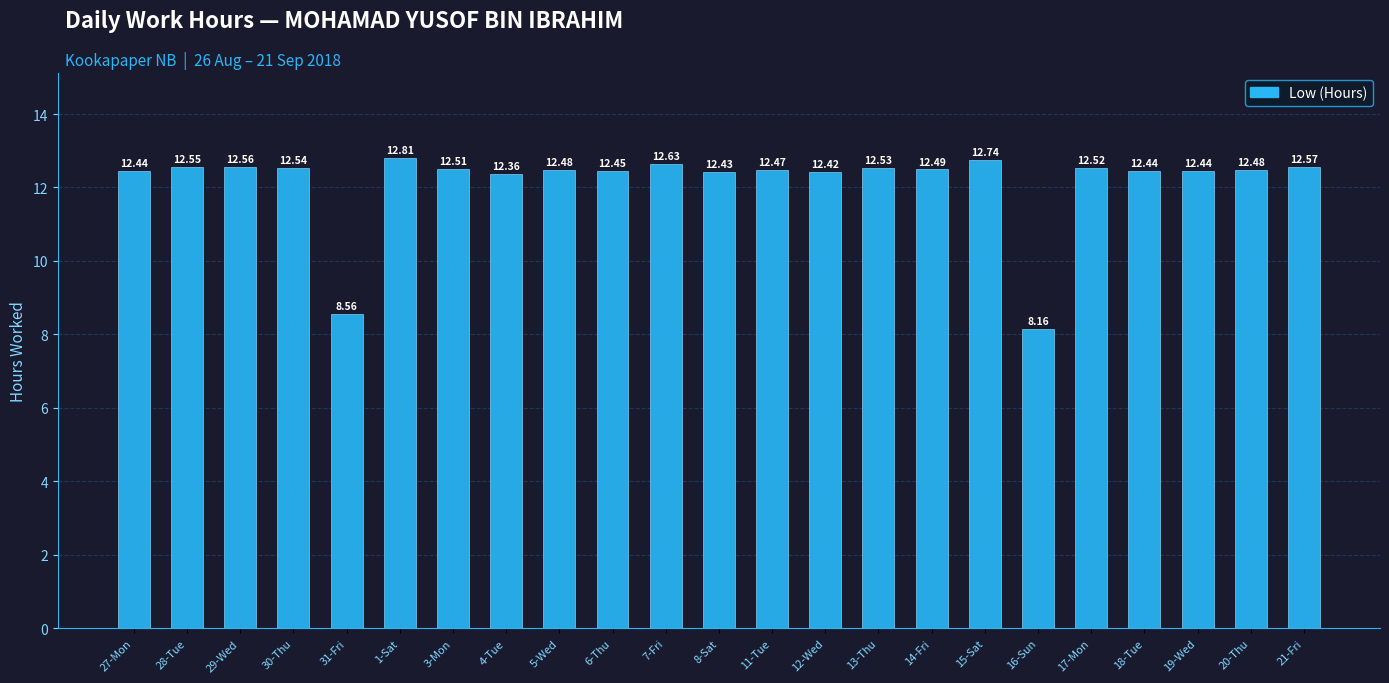

How many values are below 12?

2